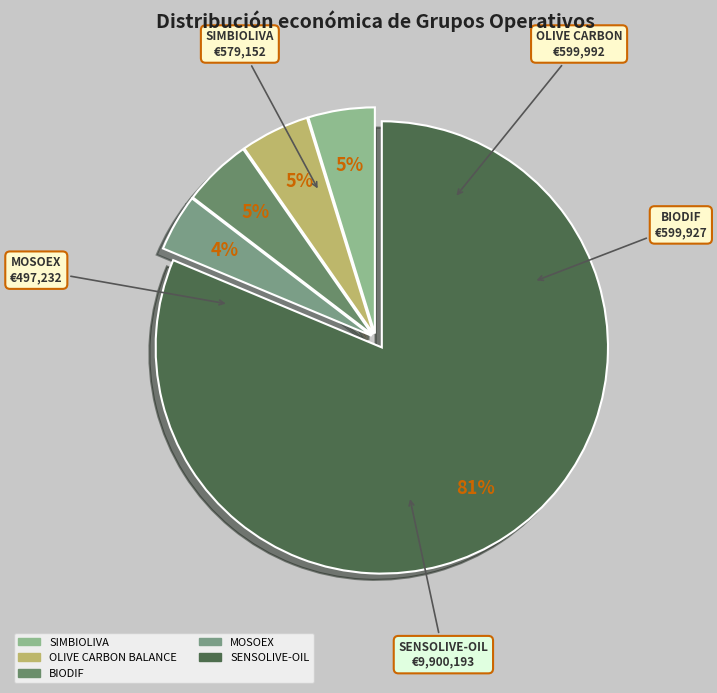

How many segments does this pie chart have?

5